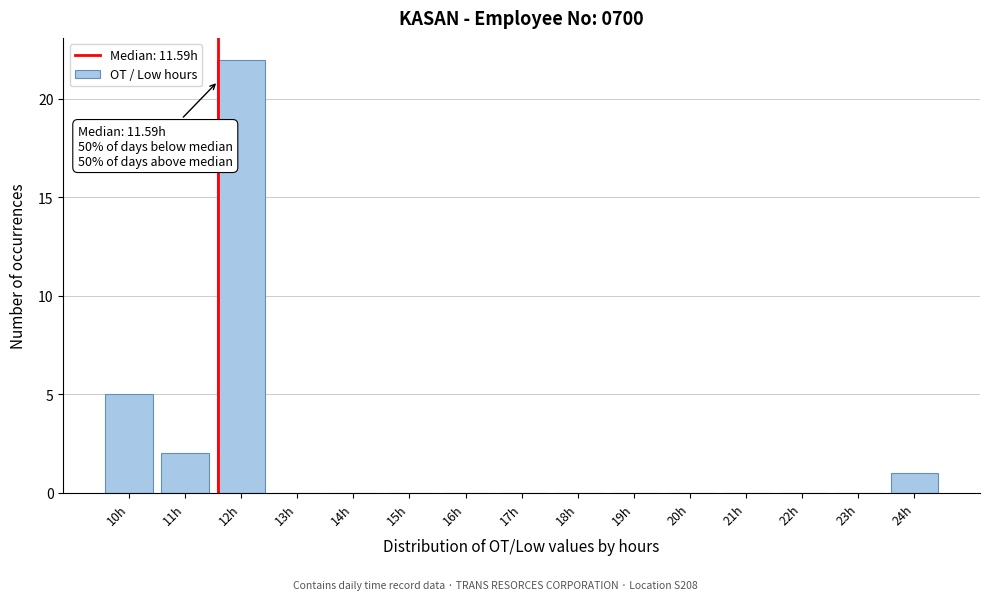

Over which range of the x-axis is the bar tallest?

11.5 to 12.5